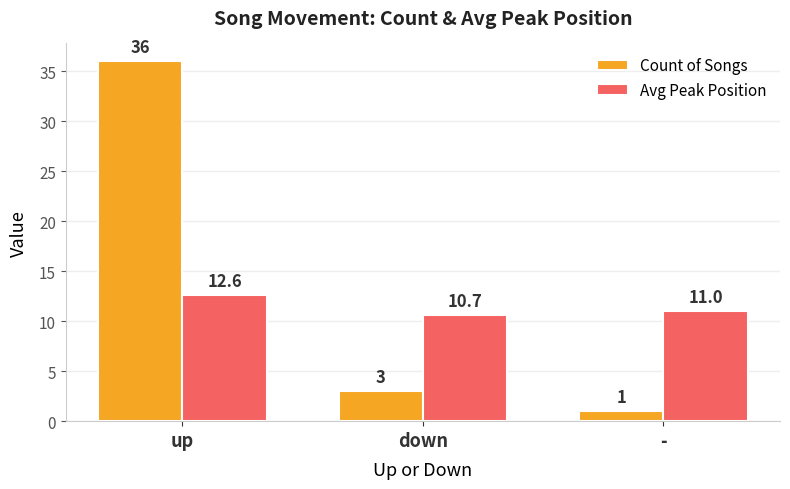

What is the label of the 2nd bar from the right?

down